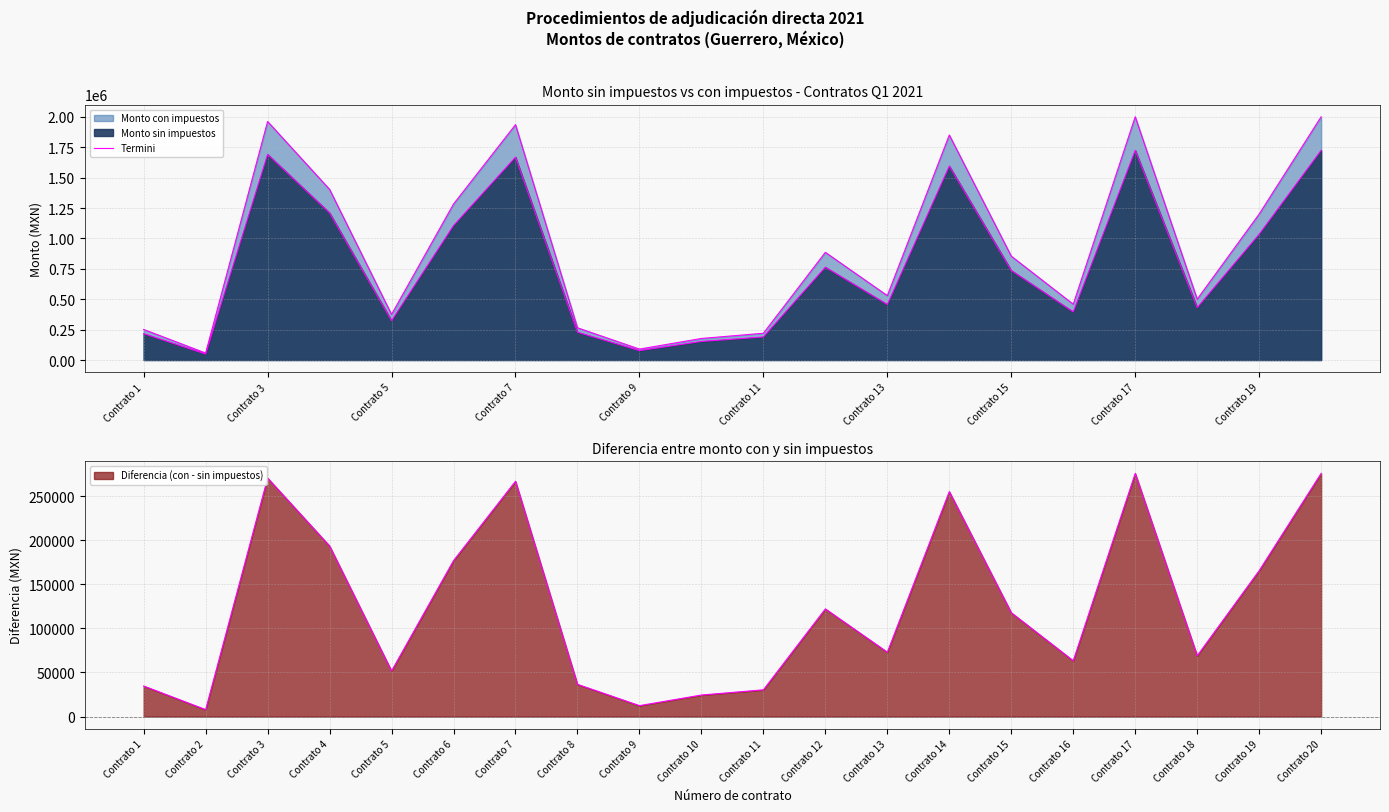

Is it true that the value at Contrato 7 is 487932.1?

False